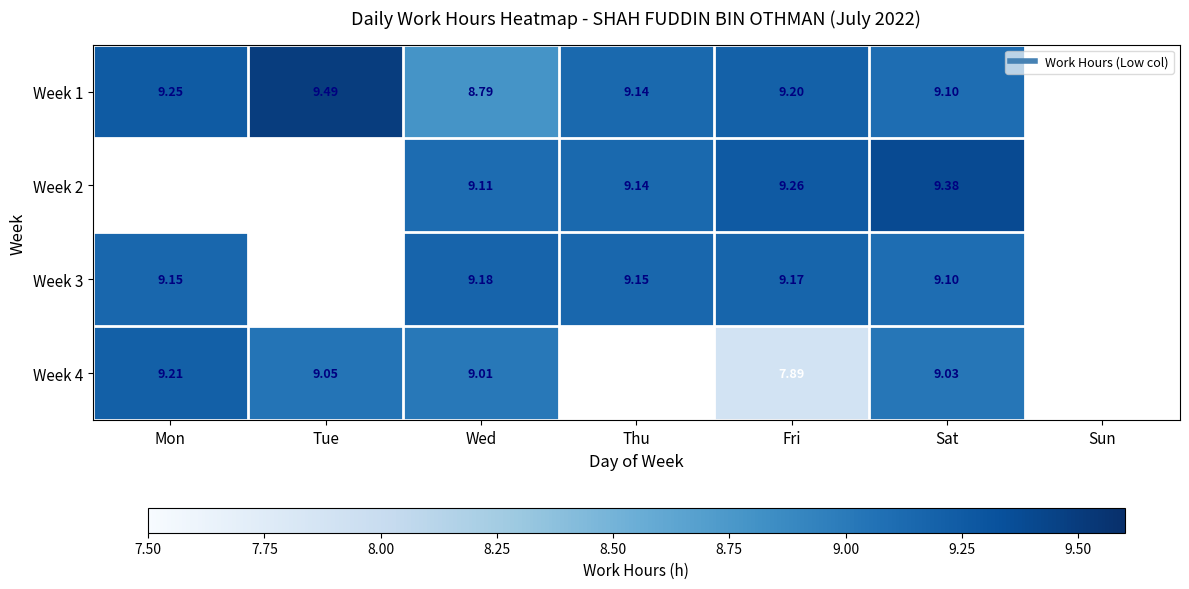

True or false: Week 3 has a value of 9.2 at Wed.

True